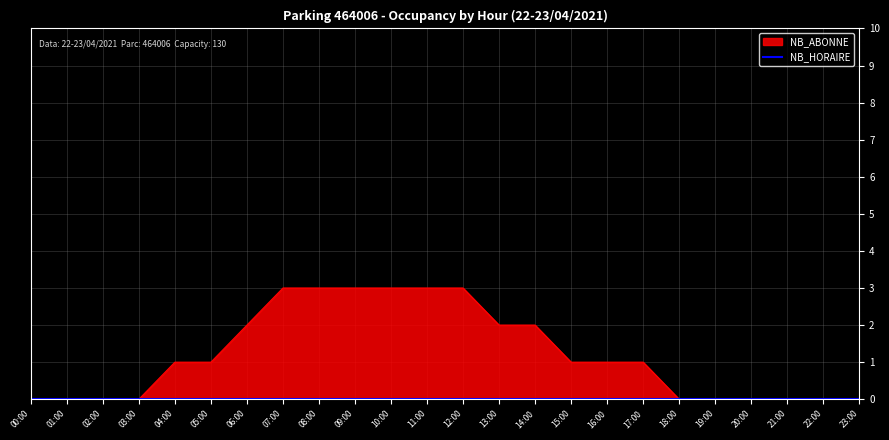

How many values are above zero?

14